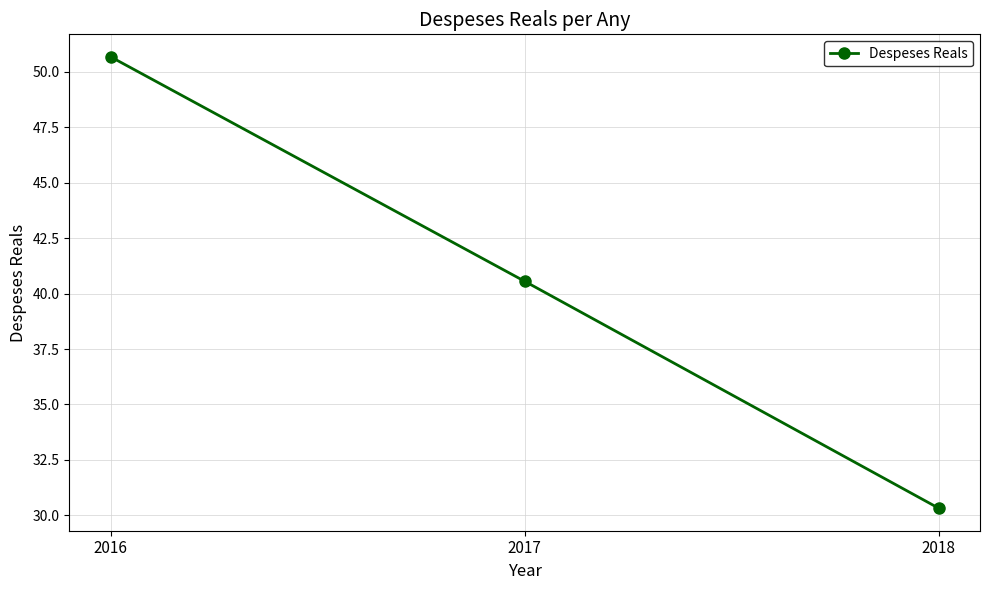

What is the smallest value displayed?

30.3